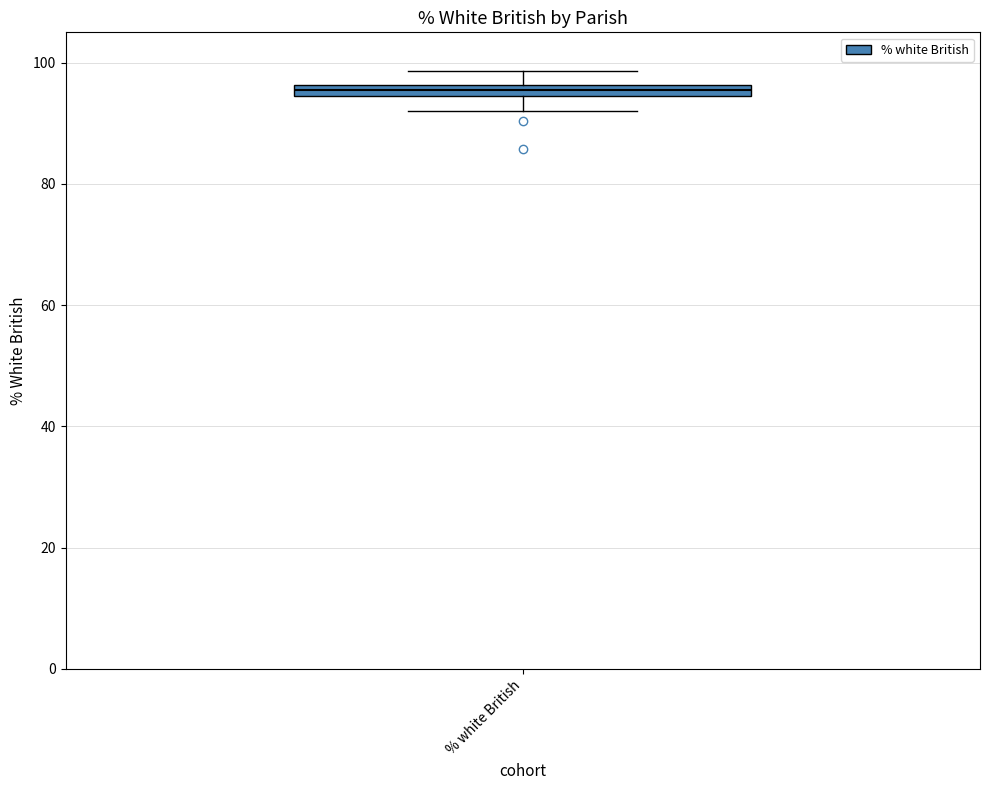

Where does the upper whisker of the box for % white British end on the y-axis? The values are not printed on the chart, so give them approximately, as read against the axis.

98